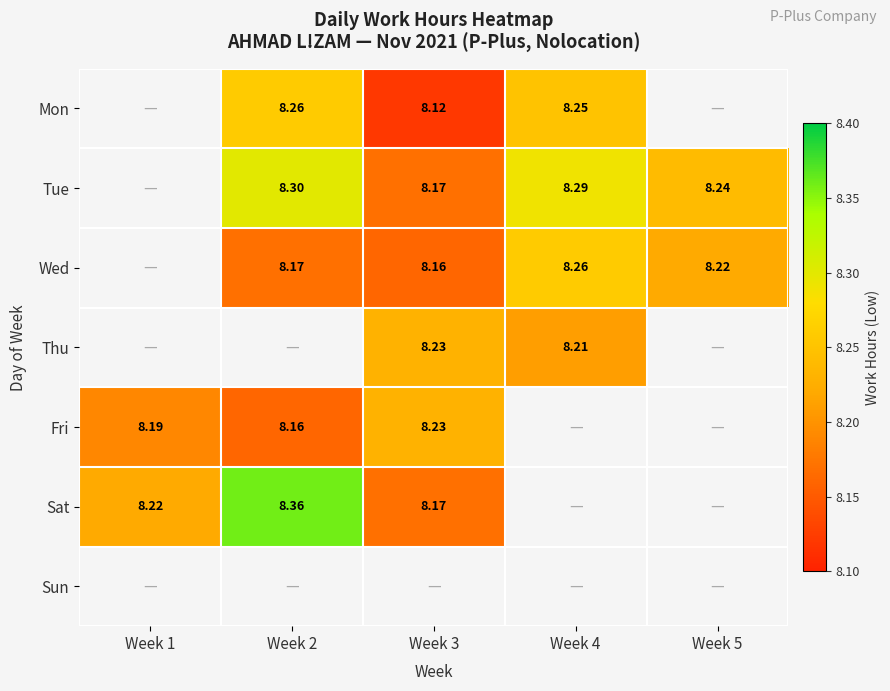

Read the Sat value at Week 2.

8.4